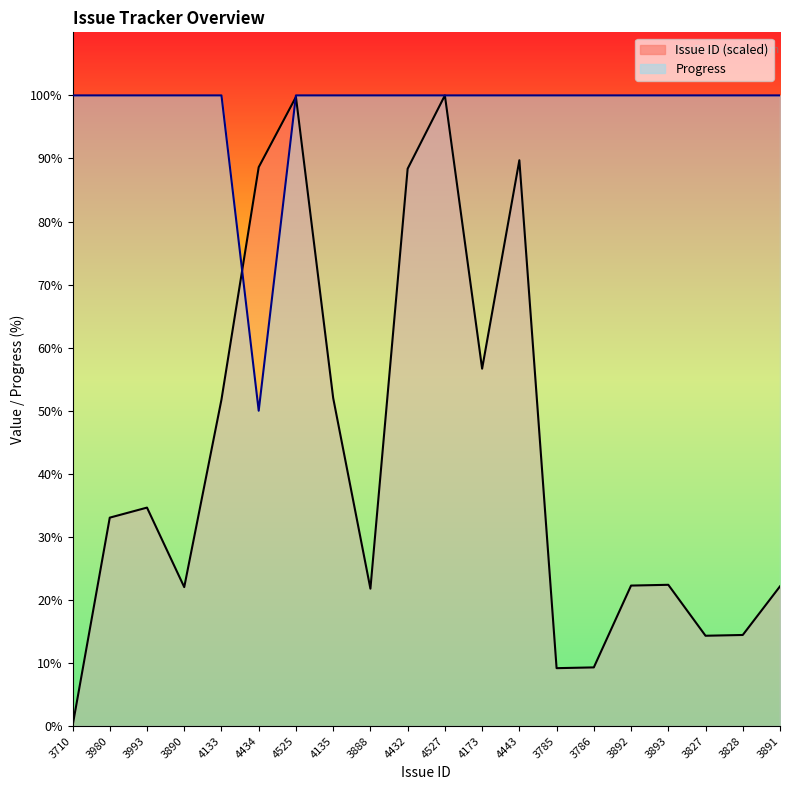

At 4434, list the series in order from smallest to largest.

Progress, Issue ID